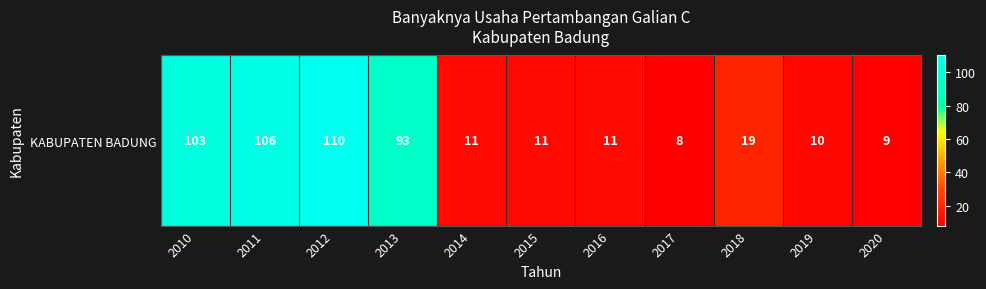

What value does the data have at 2011, to the nearest 50?

100